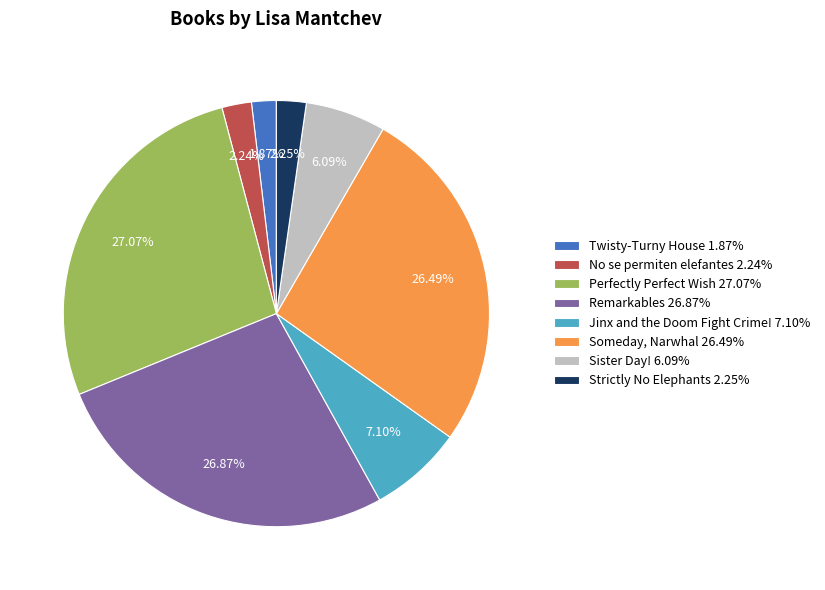

To the nearest percent, what is the average slice percentage?

12%